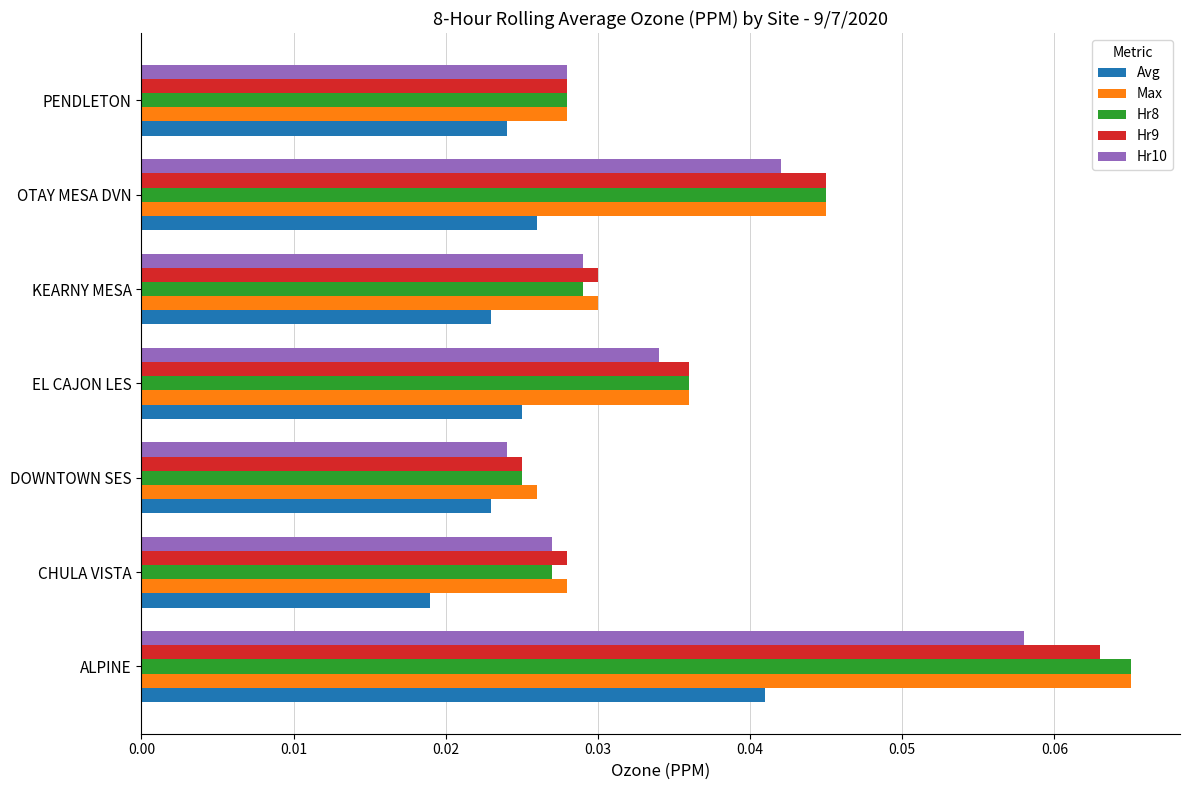

At which label is Max closest to 0?

DOWNTOWN SES